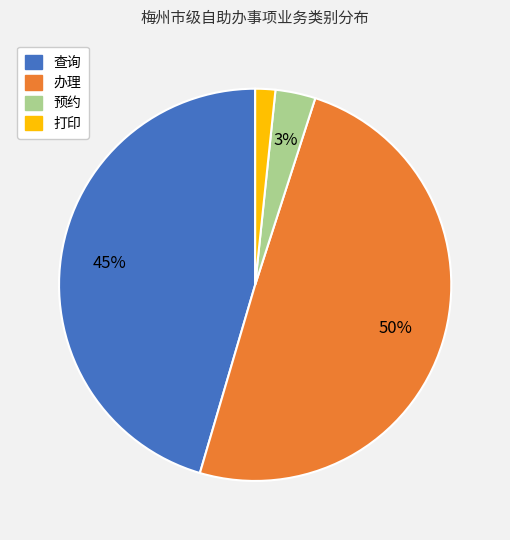

Is there a majority slice in this chart?

No